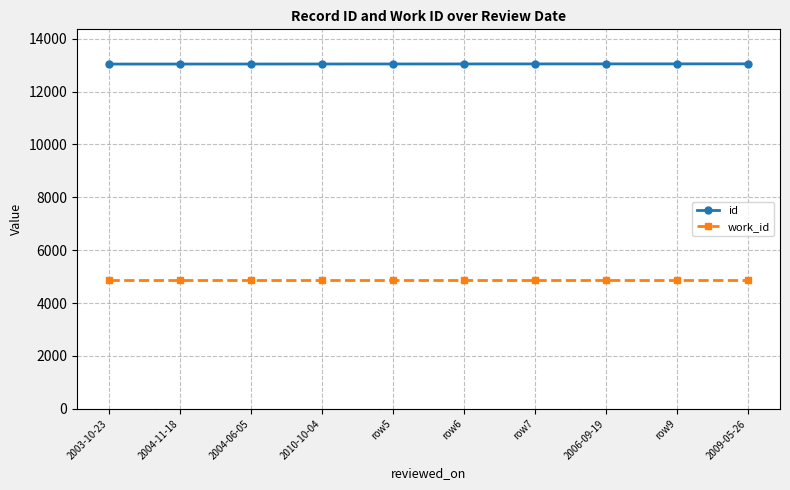

List the series in order of their peak value, highest first.

id, work_id